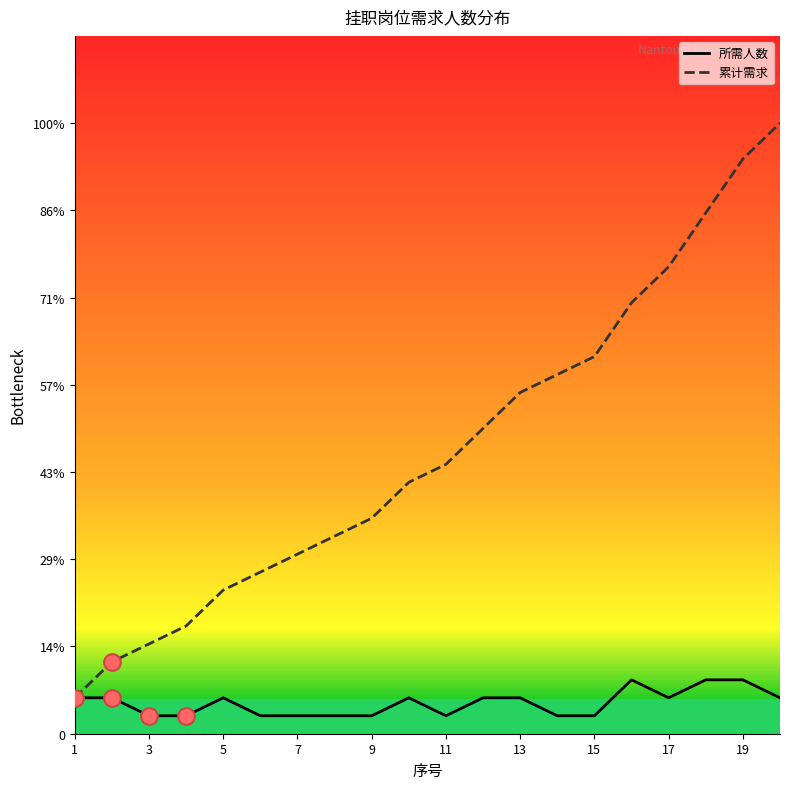

How many interior local valleys does the 所需人数 series have?

2